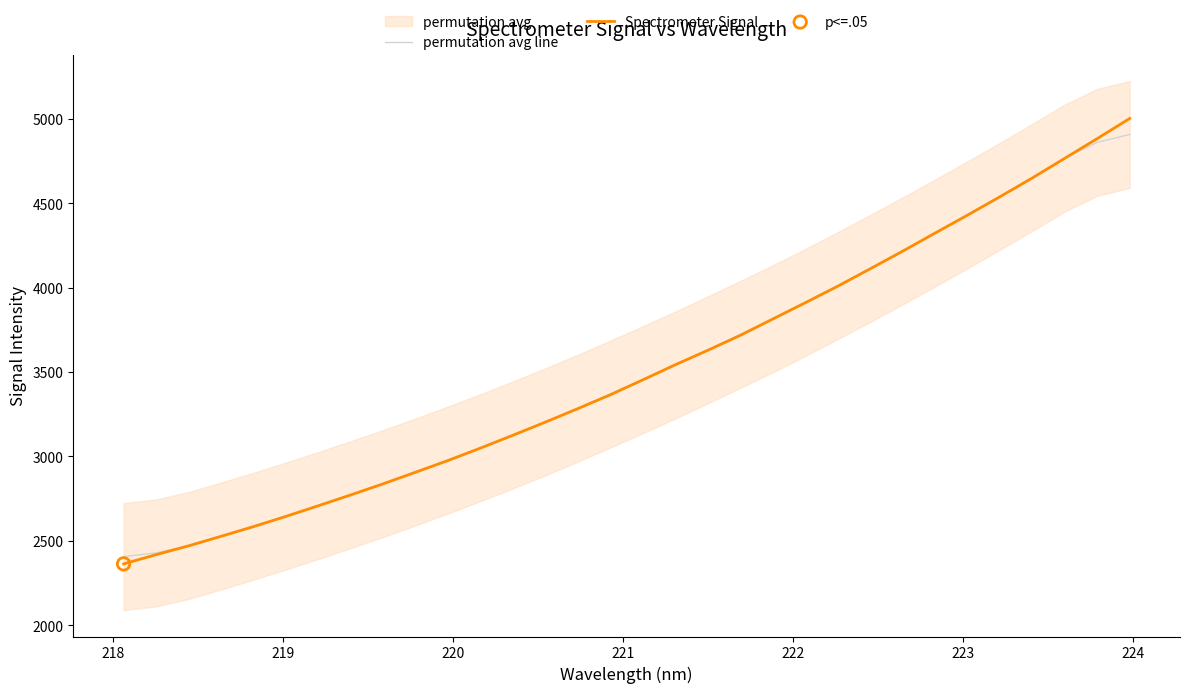

What is the lowest value of the Spectrometer Signal series?

2363.9